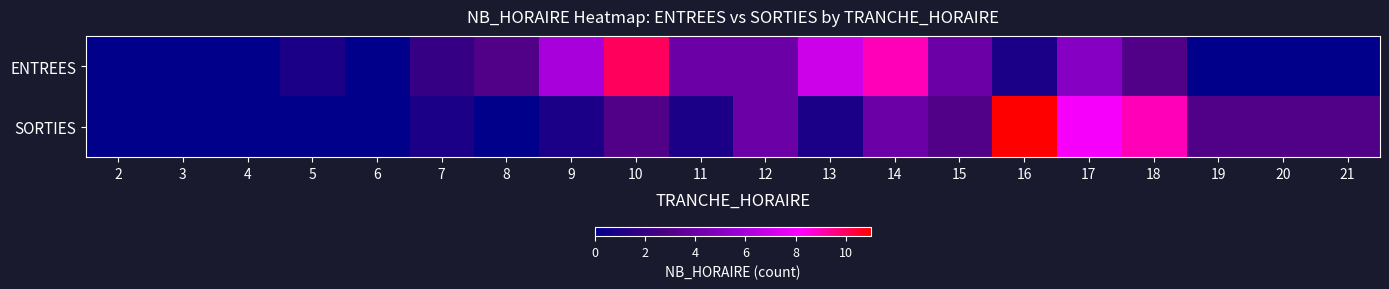

Reading left to right, extract all data points from this chart.

ENTREES: 2=0	3=0	4=0	5=1	6=0	7=2	8=3	9=6	10=10	11=4	12=4	13=7	14=9	15=4	16=1	17=5	18=3	19=0	20=0	21=0
SORTIES: 2=0	3=0	4=0	5=0	6=0	7=1	8=0	9=1	10=3	11=1	12=4	13=1	14=4	15=3	16=11	17=8	18=9	19=3	20=3	21=3